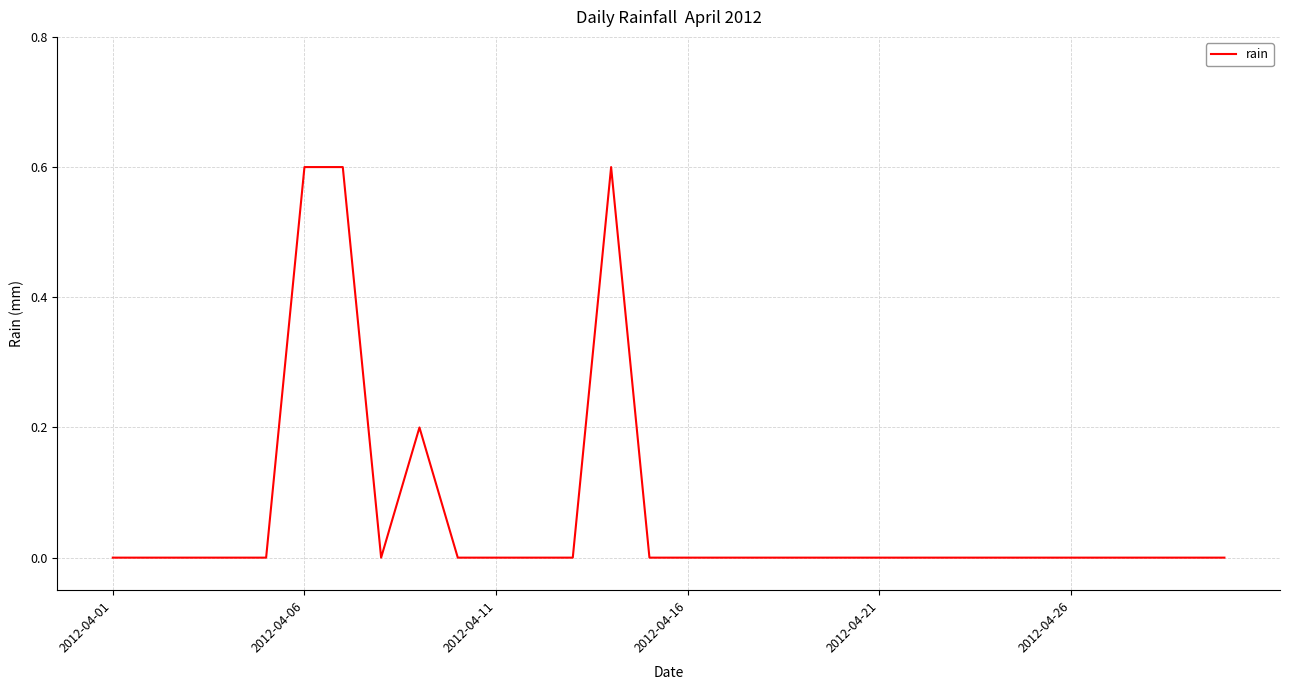

What is the maximum value shown in the chart?

0.6